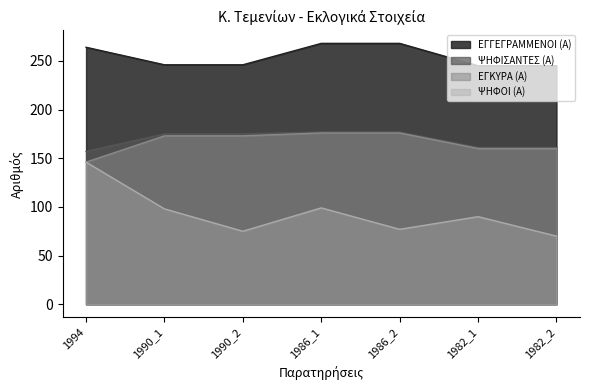

True or false: ΕΓΓΕΓΡΑΜΜΕΝΟΙ (Α) and ΨΗΦΟΙ (Α) intersect in this chart.

False